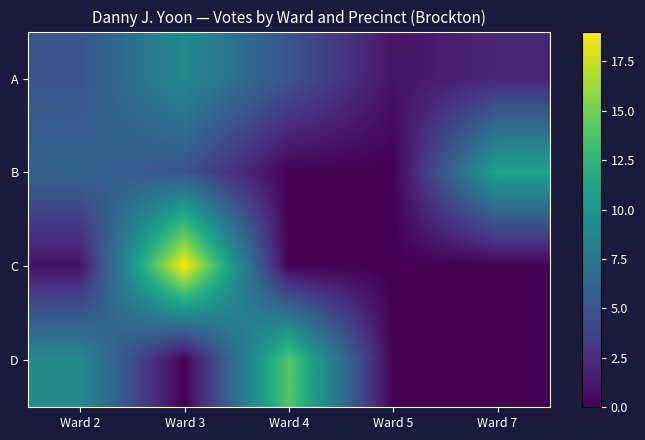

At which category is the sum across all series the highest?

Ward 3